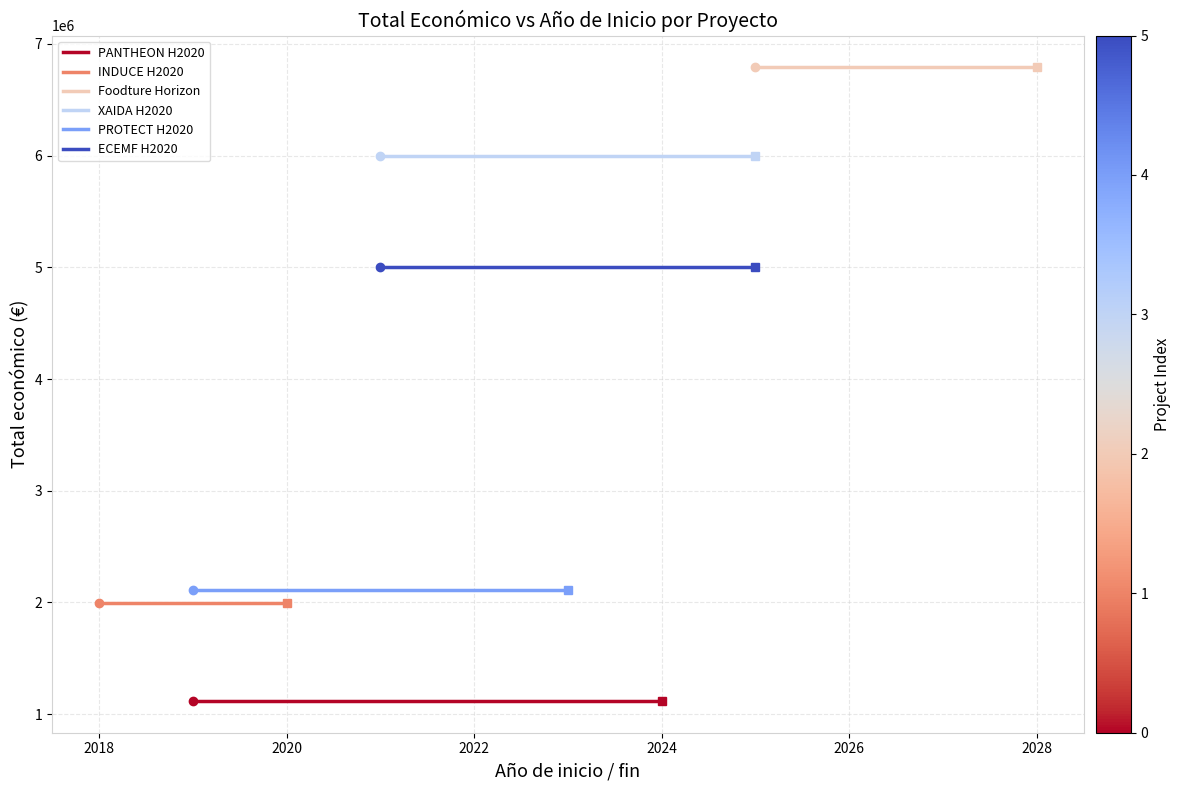

What is the value of the Foodture Horizon point at the 1st from the left?

6790375